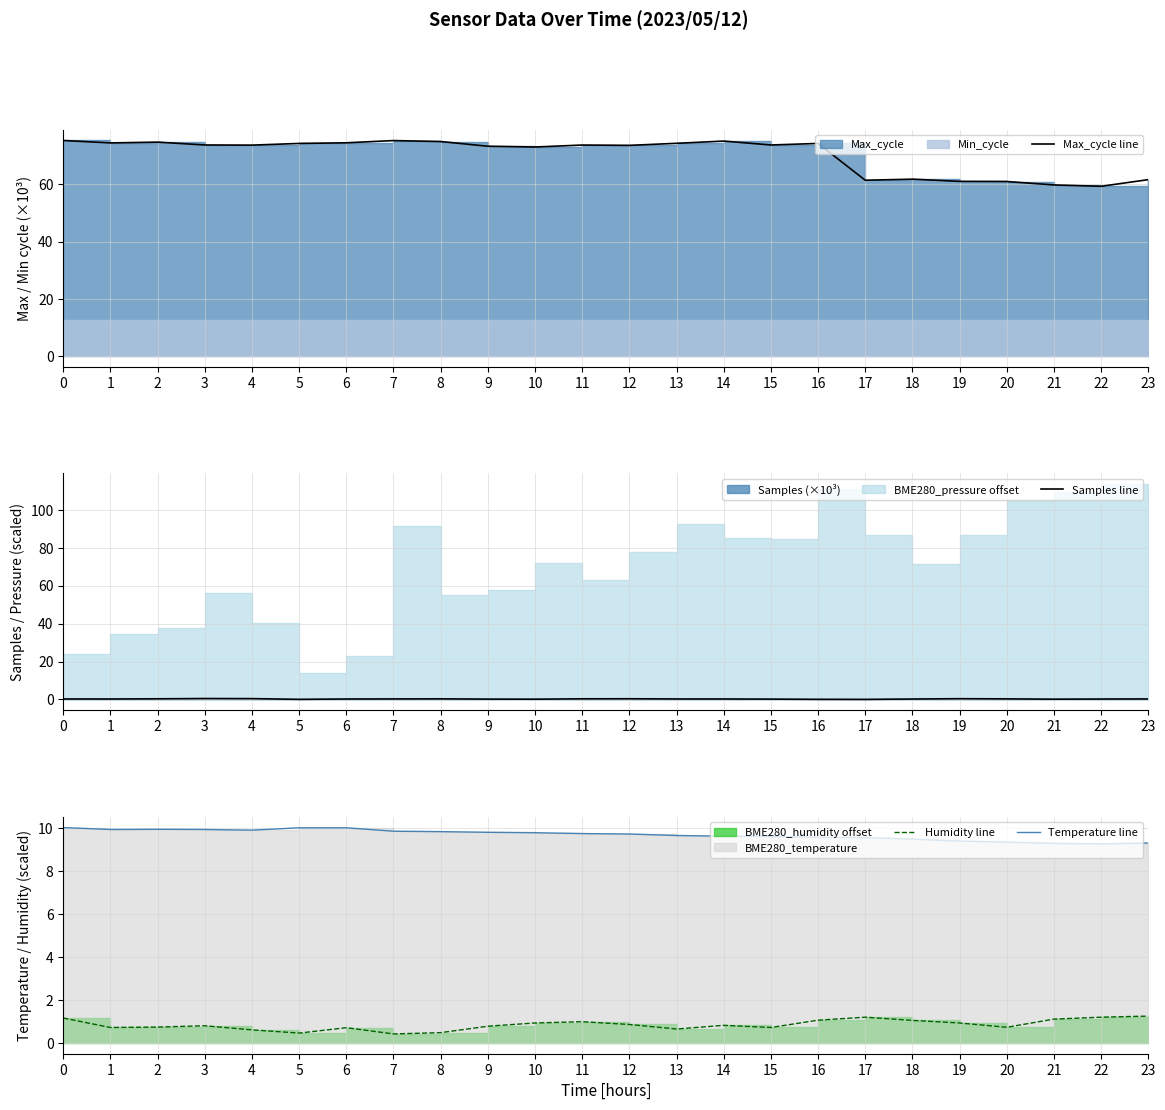

Rank the series at 9 from highest to lowest value.

Max_cycle line, Temperature line, Humidity line, Samples line